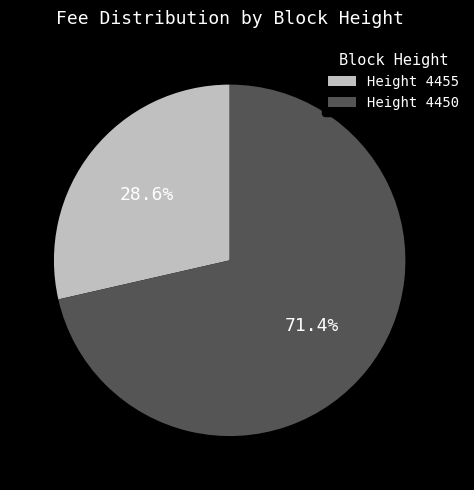

Count the number of slices in the pie.

2